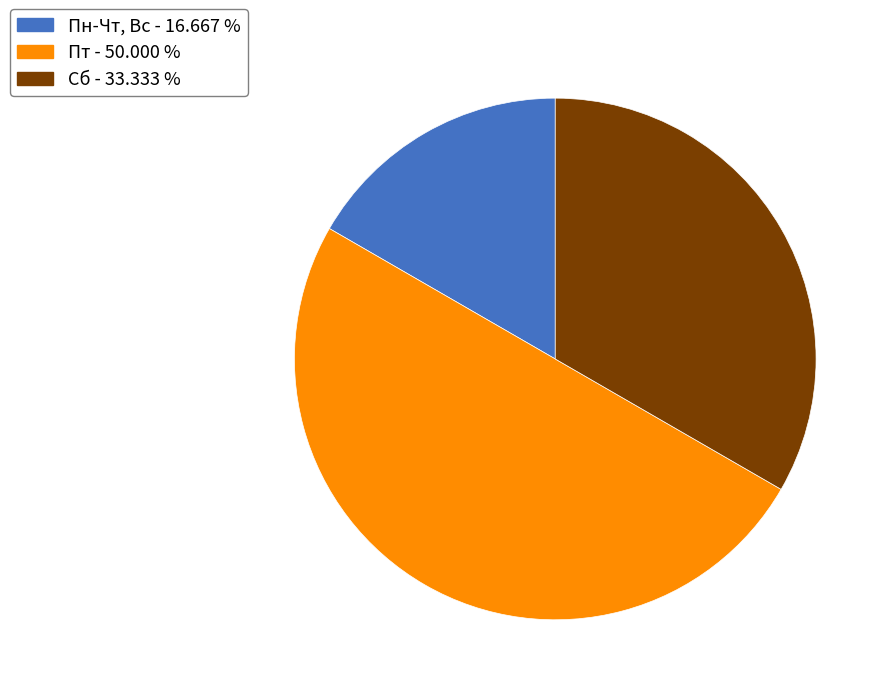

Which slice is the largest?

Пт